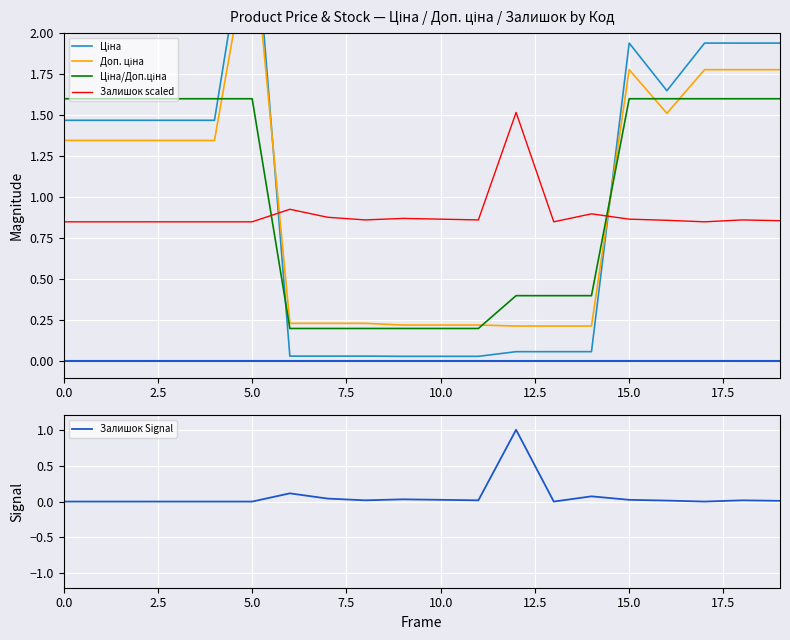

What is the highest value of the Залишок Signal series?

1.0